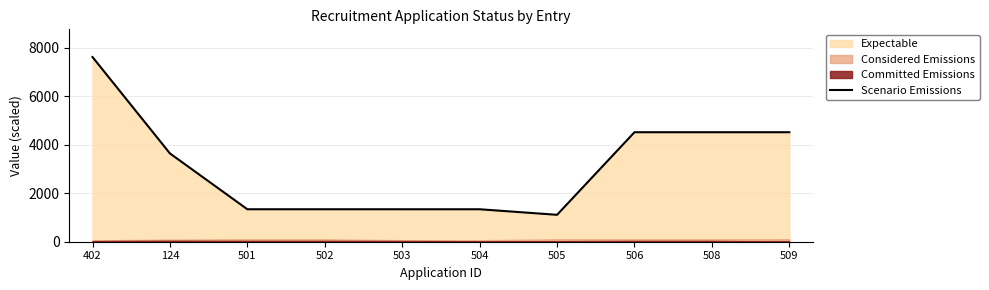

True or false: there are more than 0 points higher than both neighbors.

False